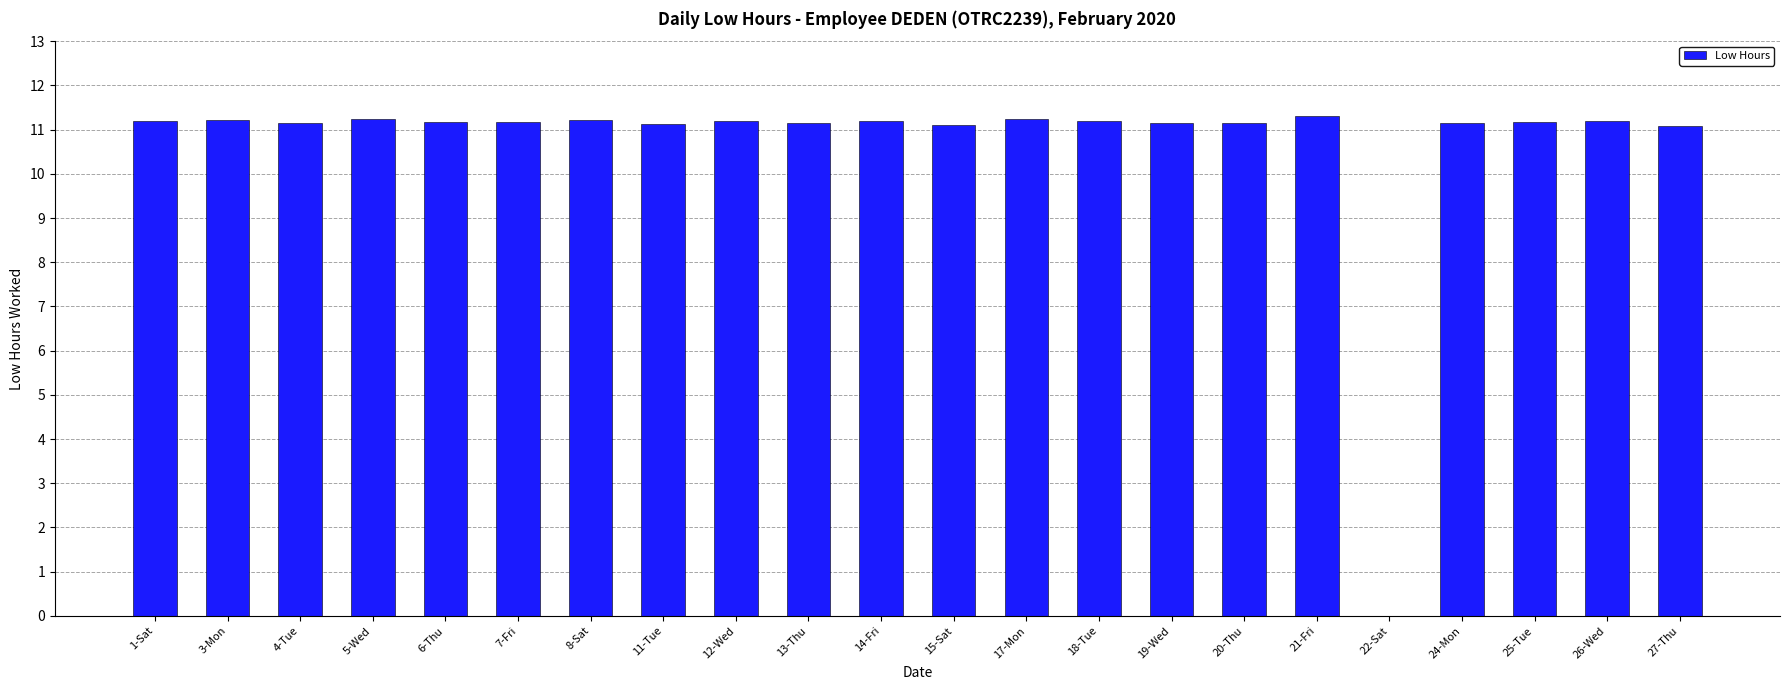

Where is the data nearest to the value 5?

22-Sat